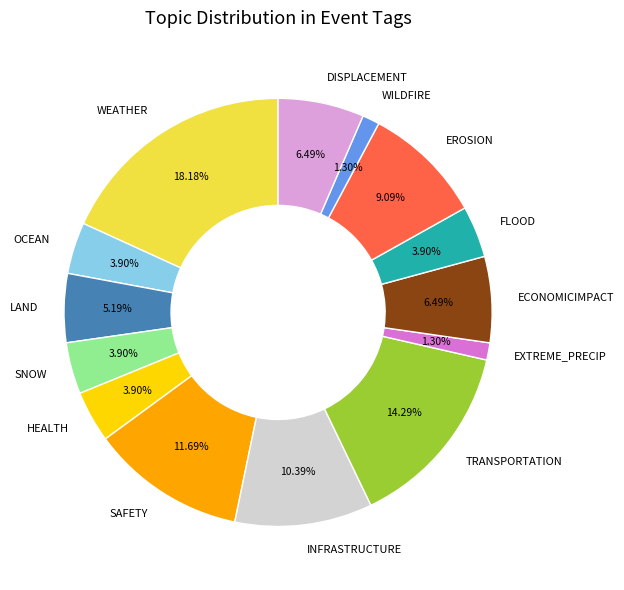

True or false: WEATHER accounts for 18% of the total.

True